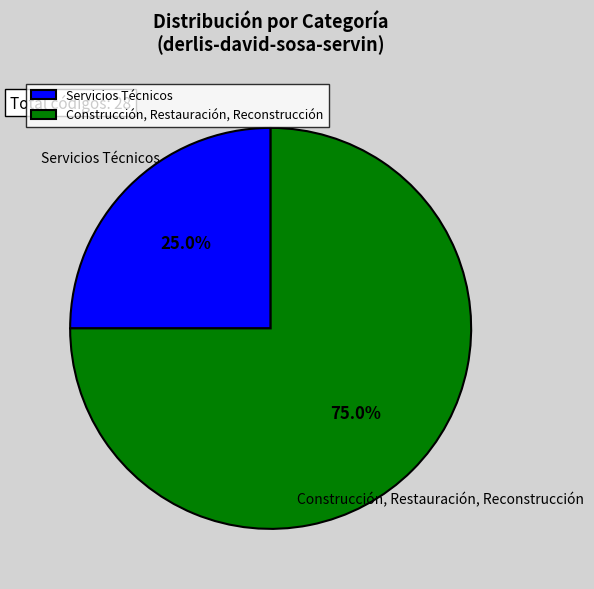

What portion of the pie excludes Servicios Técnicos?

75.0%